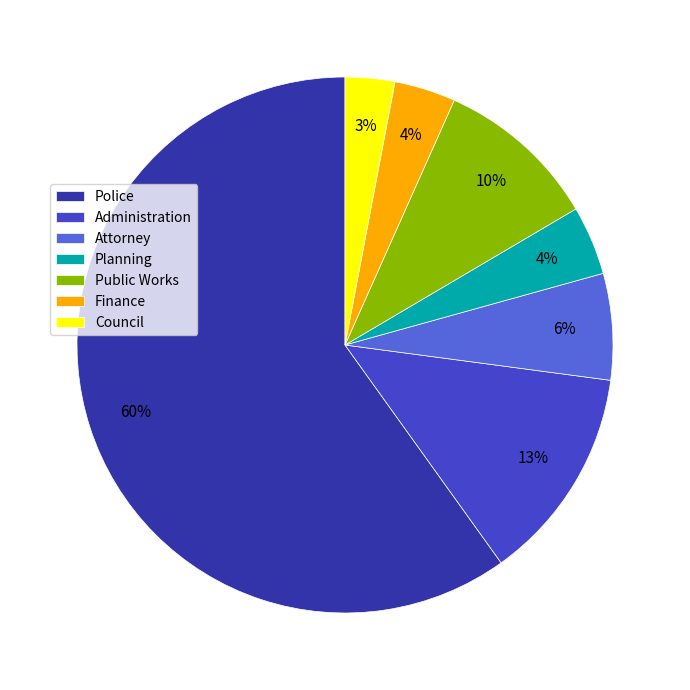

Which slice is the largest?

Police